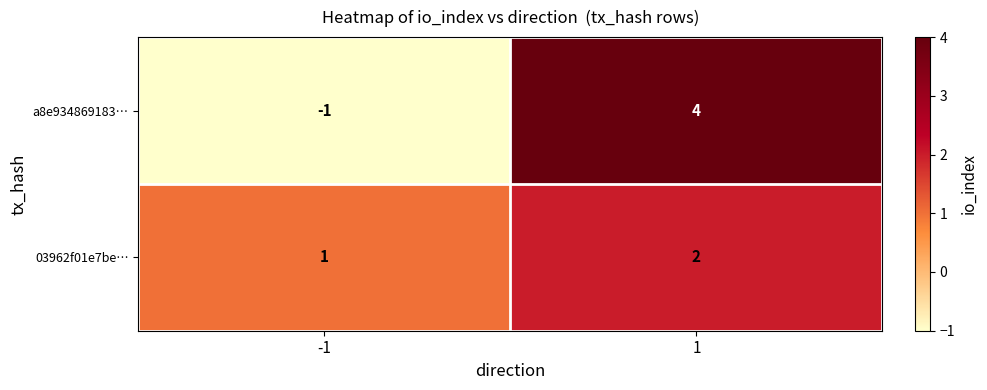

True or false: 03962f01e7be… has a value of 0 at -1.

False